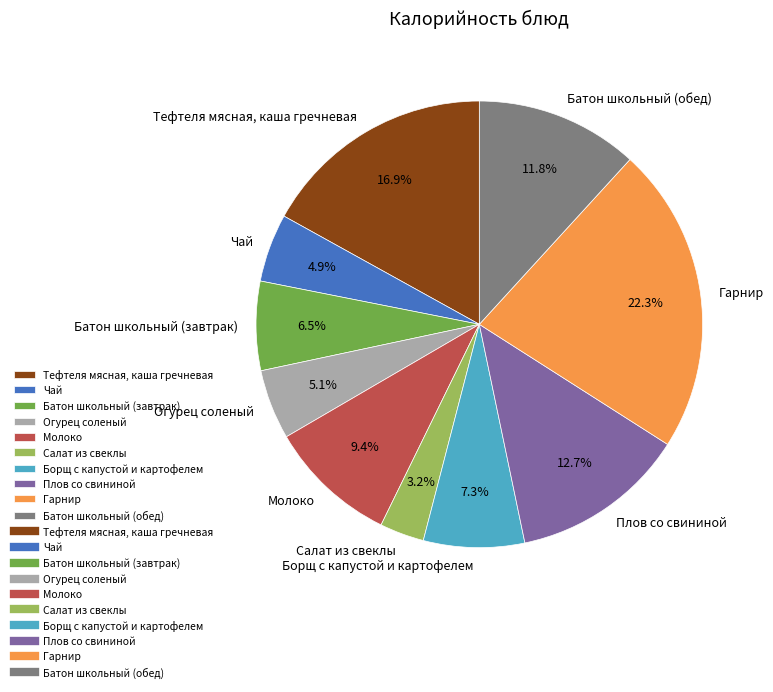

Does any single category account for the majority?

No